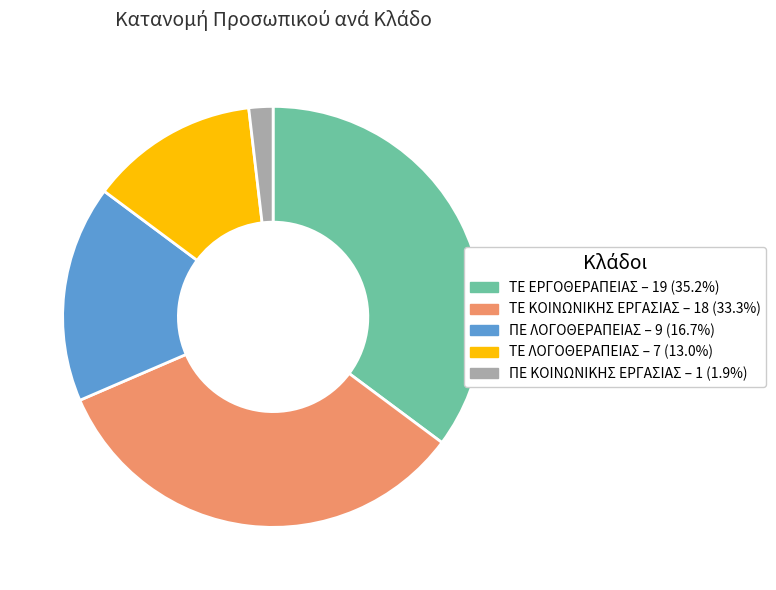

True or false: ΠΕ ΚΟΙΝΩΝΙΚΗΣ ΕΡΓΑΣΙΑΣ accounts for 2% of the total.

True